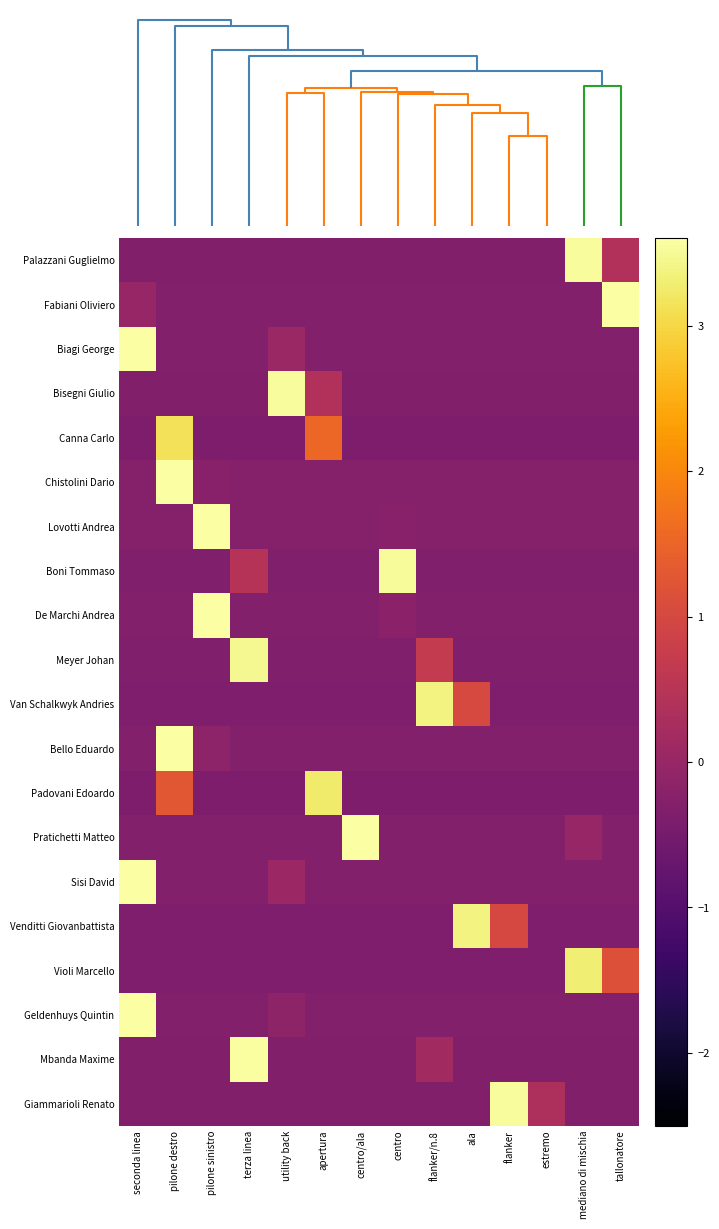

What is the maximum value shown in the chart?

3.6